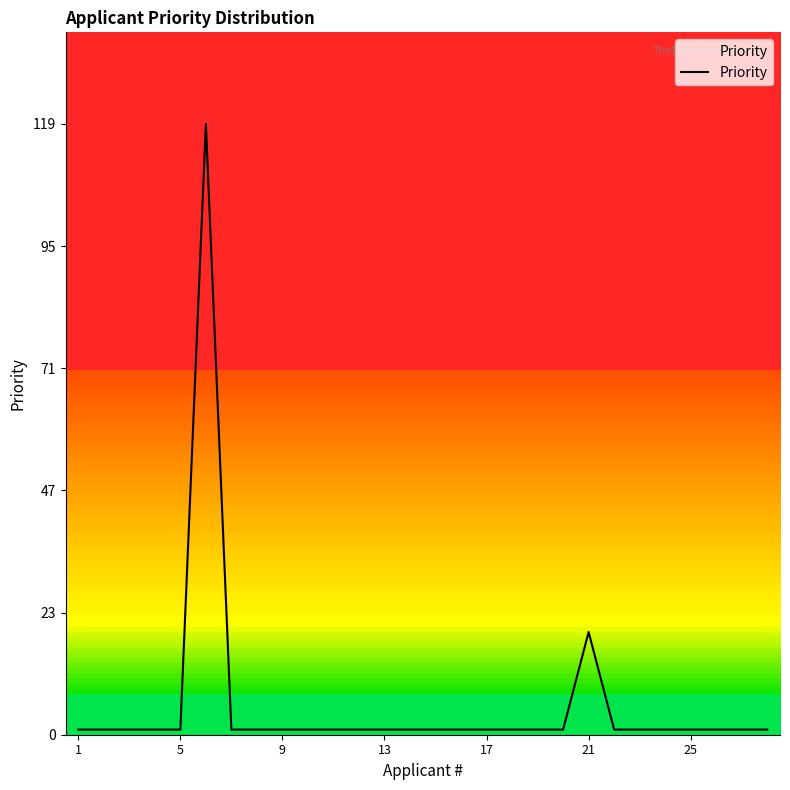

Is this an area chart (filled region under the line)?

Yes